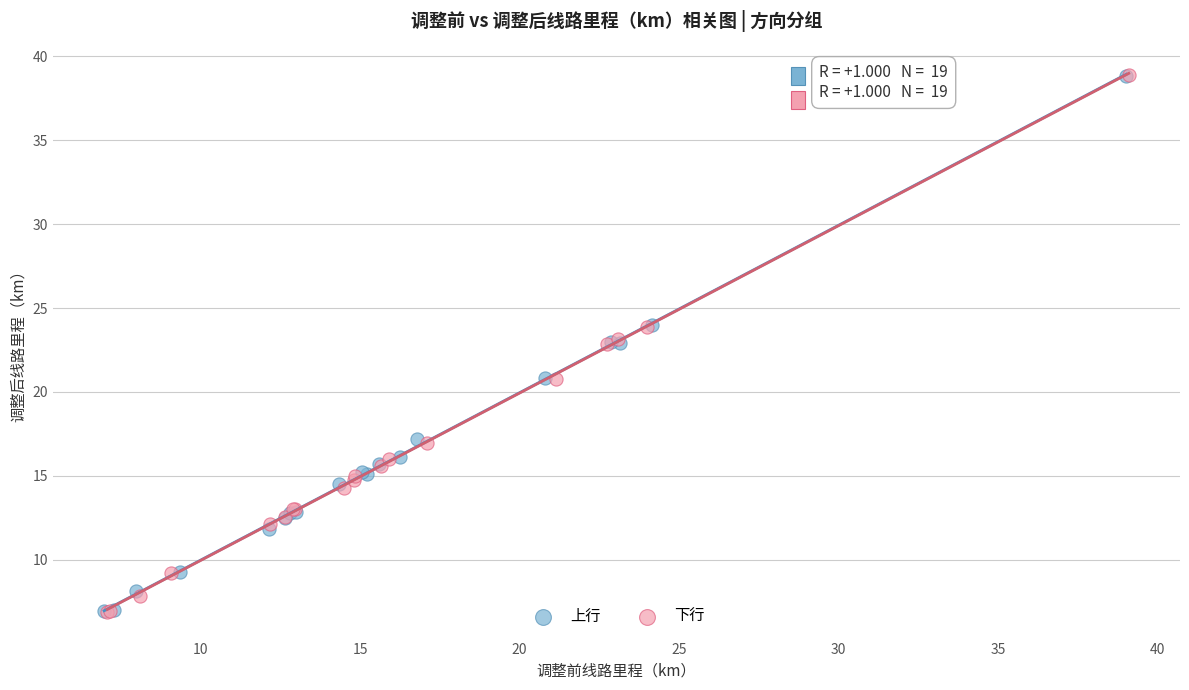

Which series has the widest spread of Y values?

下行